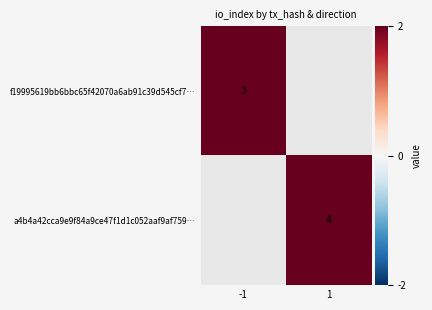

Which label corresponds to the smallest value in the chart?

-1